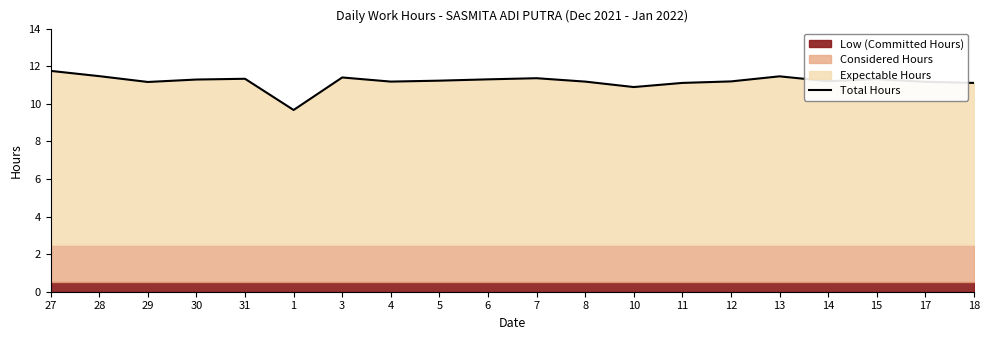

Rank the categories by value from highest to lowest.

27, 28, 13, 3, 7, 31, 15, 6, 30, 5, 14, 12, 4, 8, 17, 29, 11, 18, 10, 1